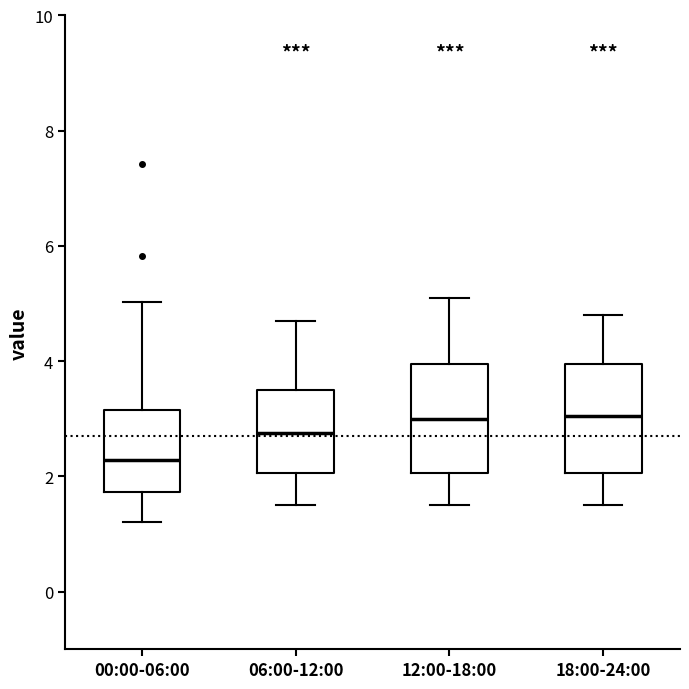

Where is the upper edge of the box for 06:00-12:00 on the y-axis? The values are not printed on the chart, so give them approximately, as read against the axis.

3.6